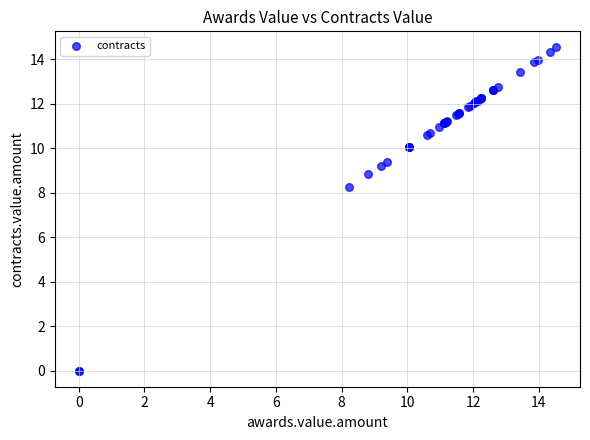

What Y value in the scatter plot is closest to 7?

8.2